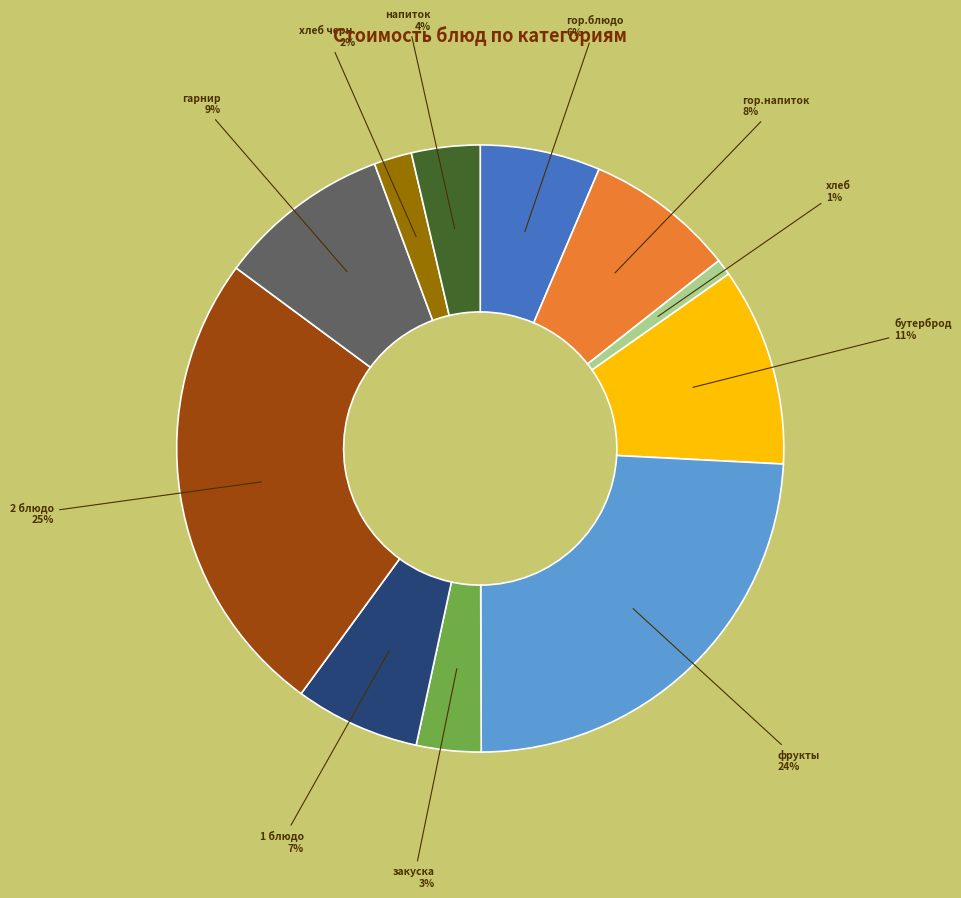

Which category has the biggest portion of the pie?

2 блюдо